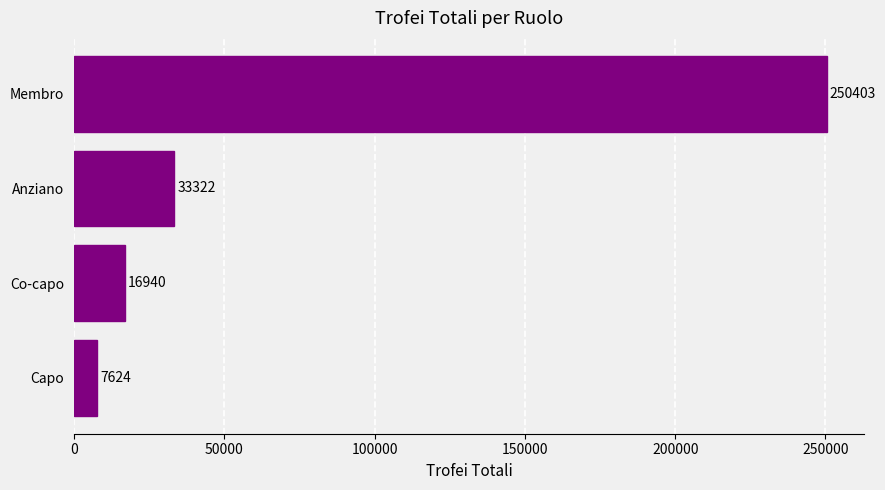

What is the smallest value displayed?

7624